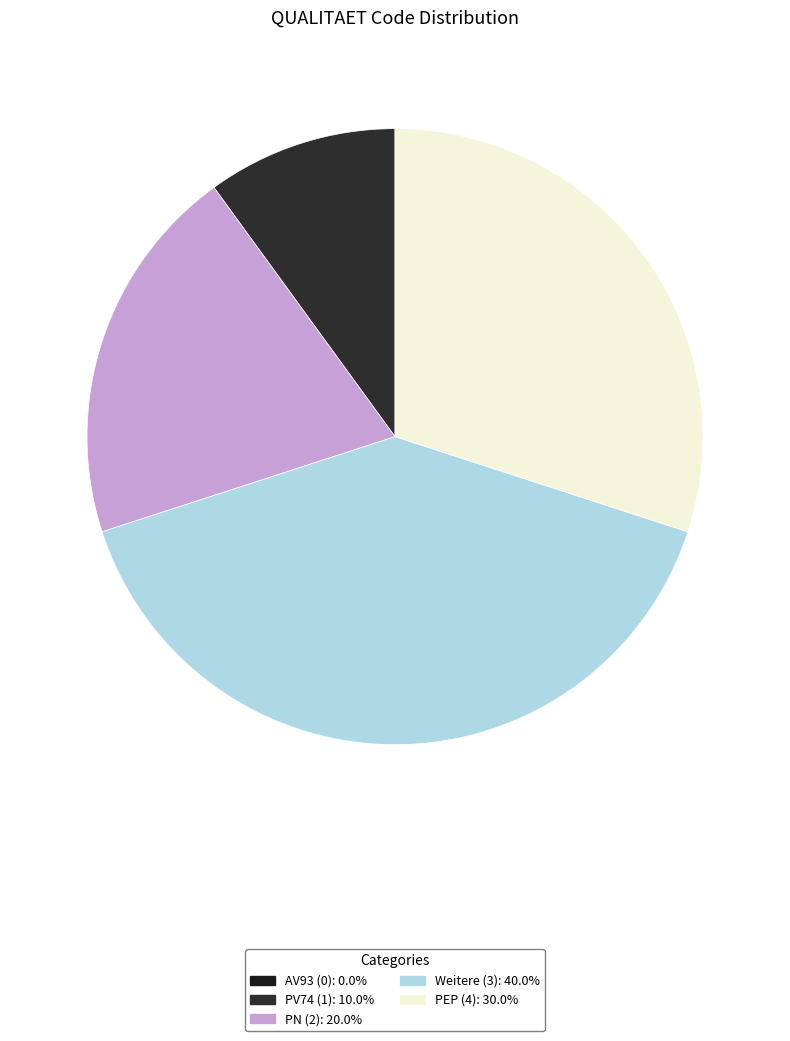

How many segments does this pie chart have?

5